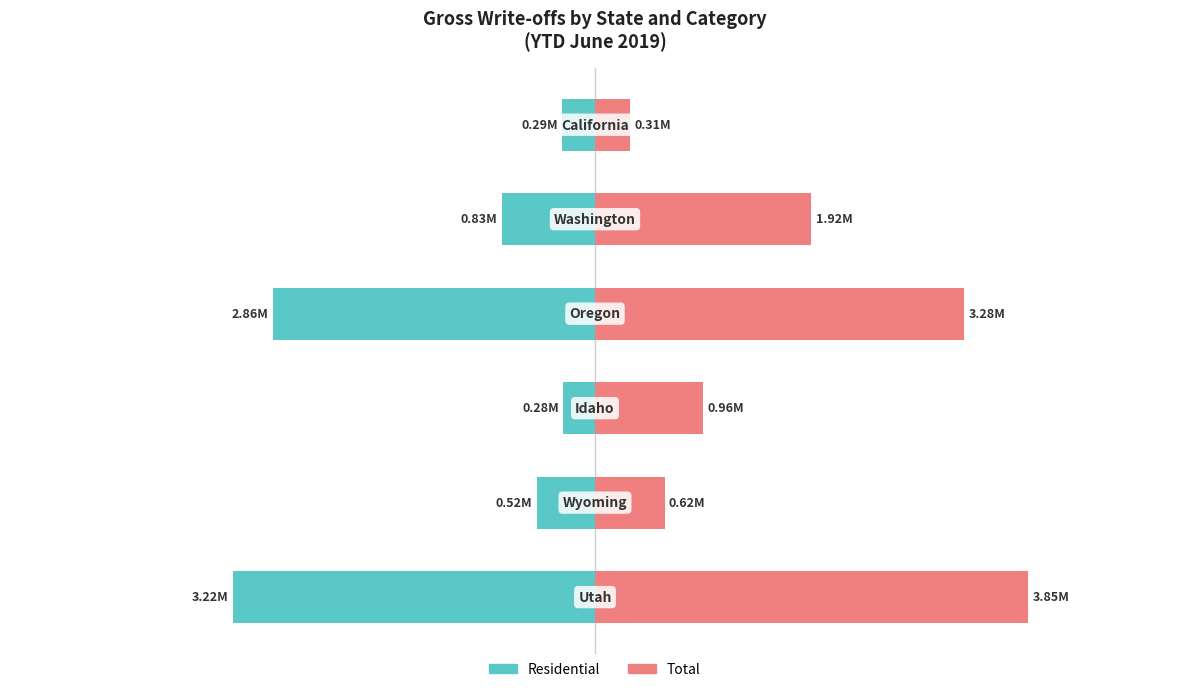

Where is Total nearest to the value 2082343?

2